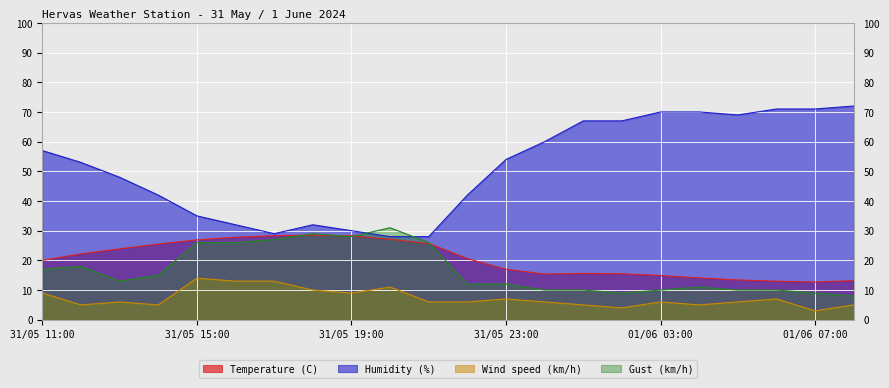

At which category is the sum across all series the highest?

31/05 11:00